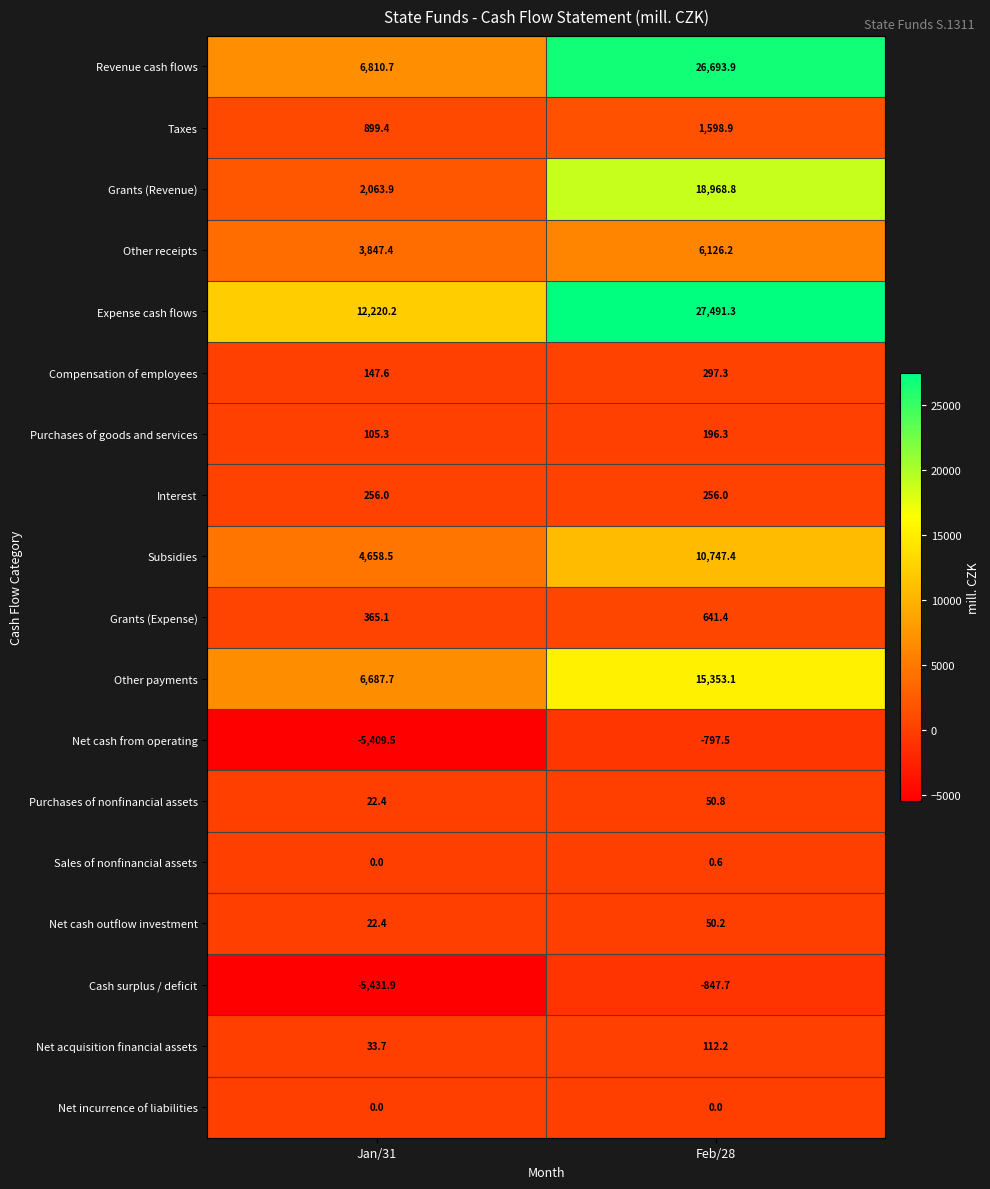

Which series has the widest spread of values?

Revenue cash flows